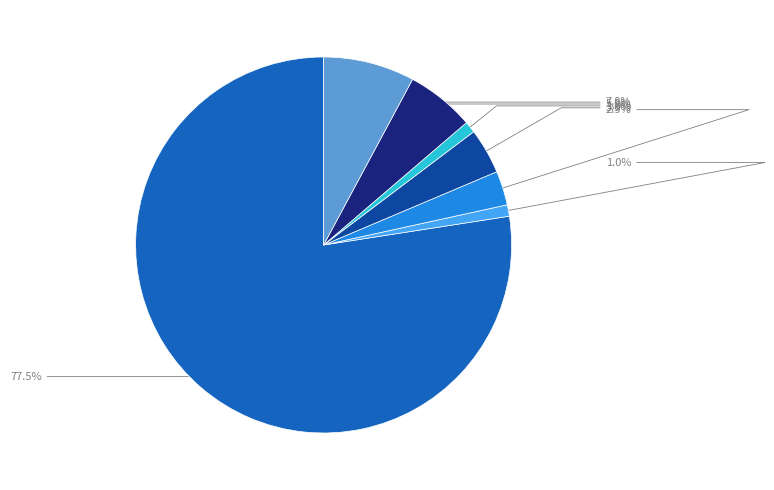

Does any single category account for the majority?

Yes